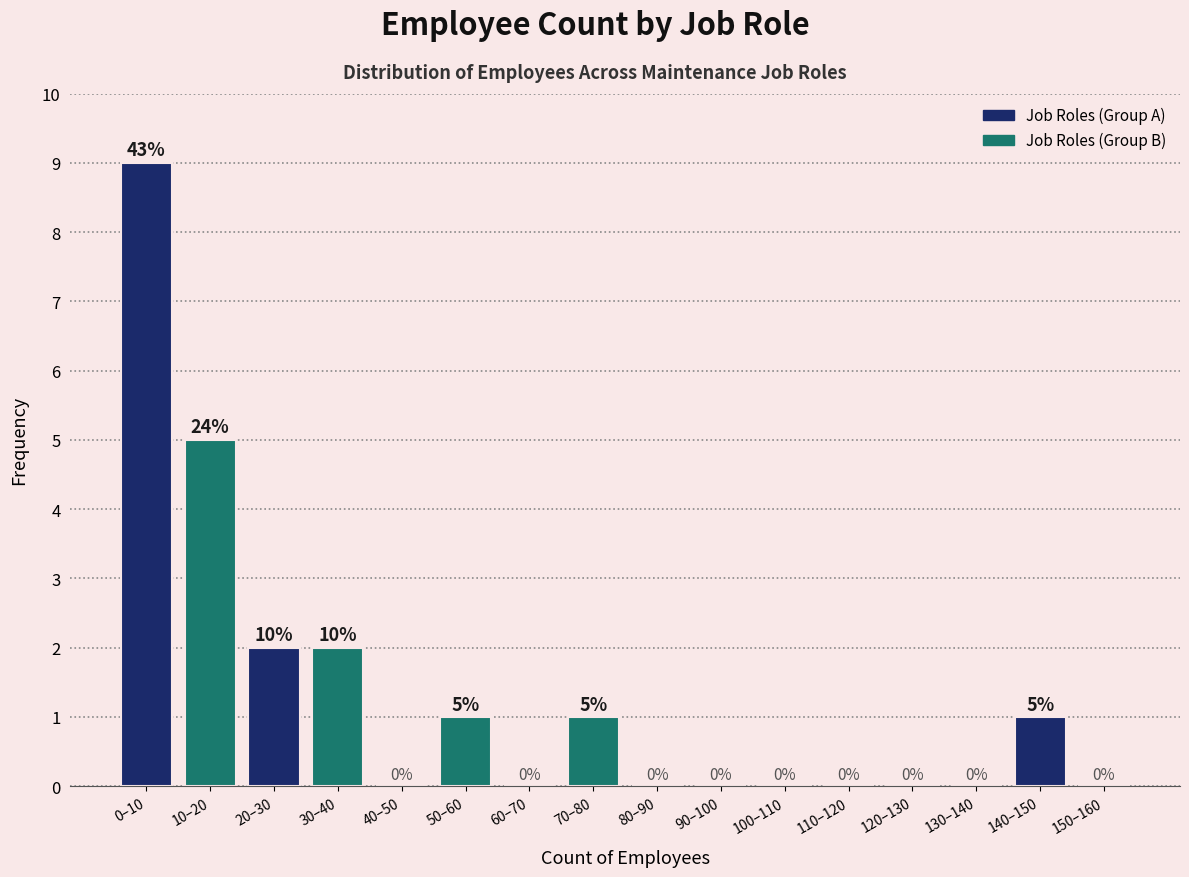

Reading right to left, extract all data points from this chart.

150–160=0	140–150=1	130–140=0	120–130=0	110–120=0	100–110=0	90–100=0	80–90=0	70–80=1	60–70=0	50–60=1	40–50=0	30–40=2	20–30=2	10–20=5	0–10=9